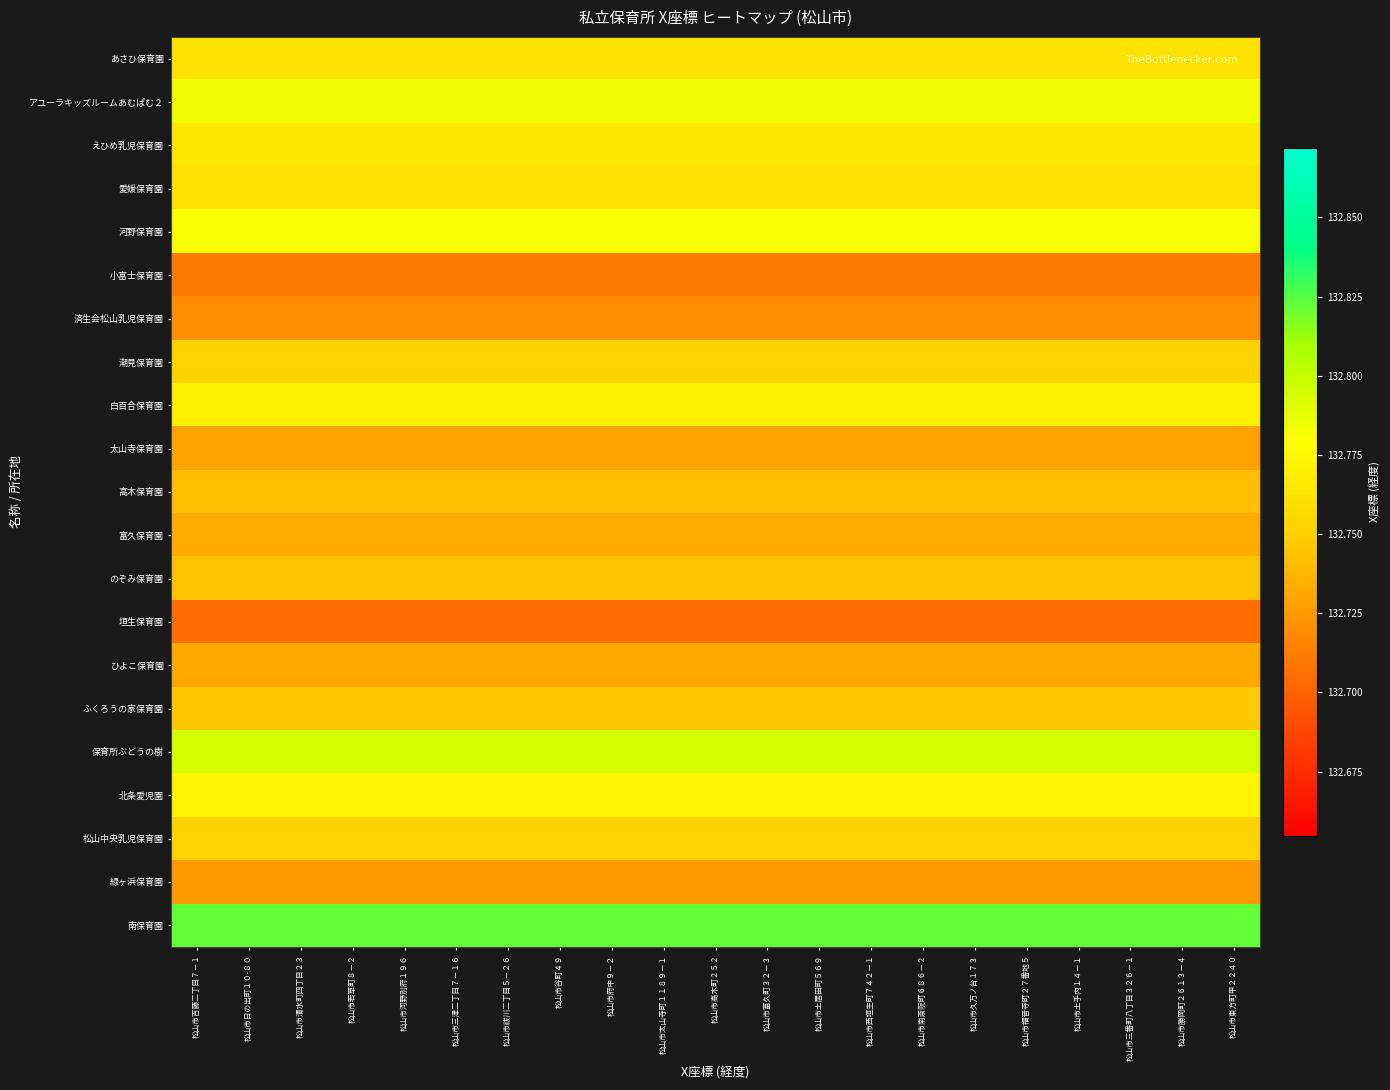

At how many categories does at least one series exceed 132?

21